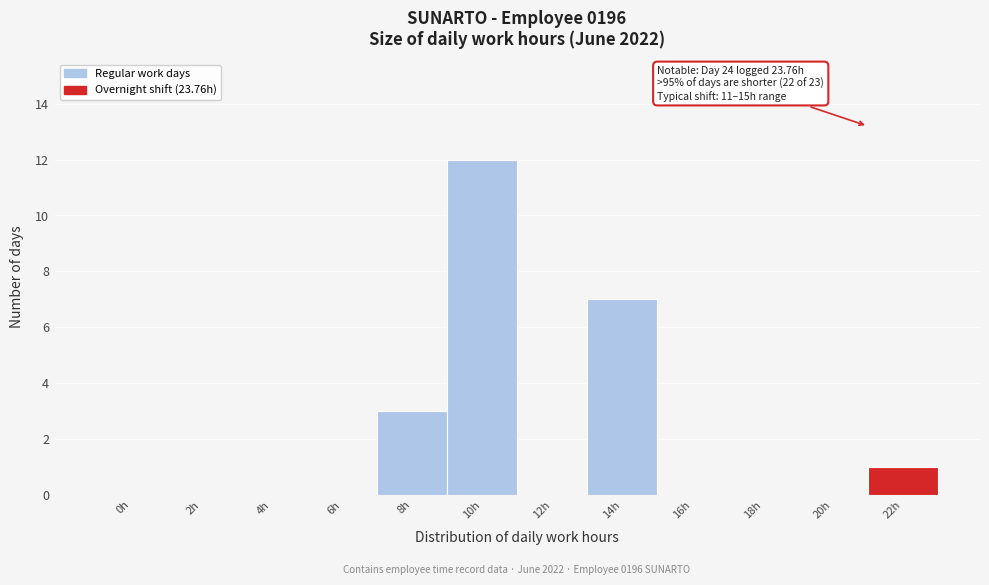

Reading left to right, extract all data points from this chart.

0h=0	2h=0	4h=0	6h=0	8h=3	10h=12	12h=0	14h=7	16h=0	18h=0	20h=0	22h=1